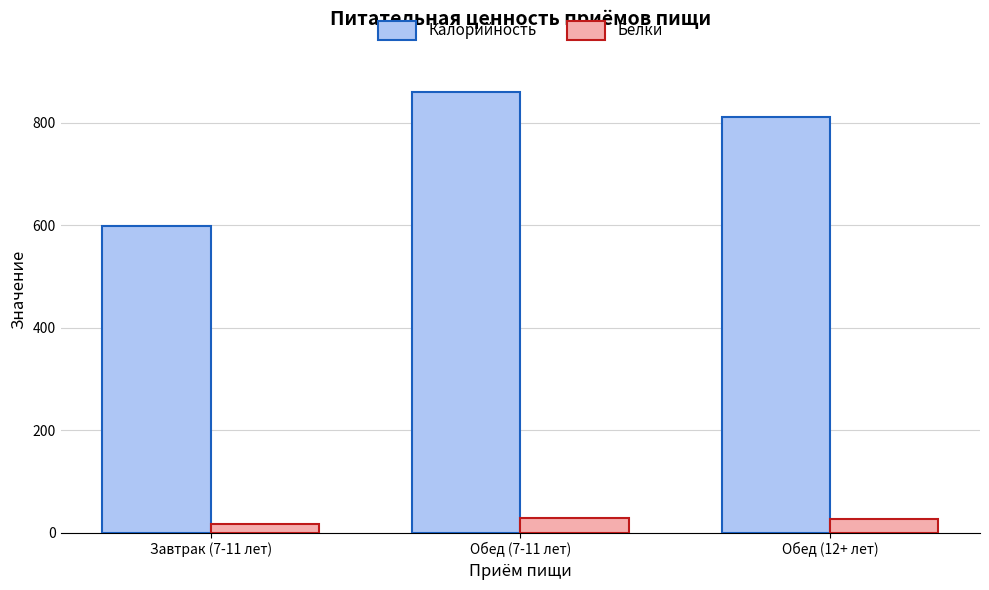

Is it true that Белки equals 16.9 at Завтрак (7-11 лет)?

True